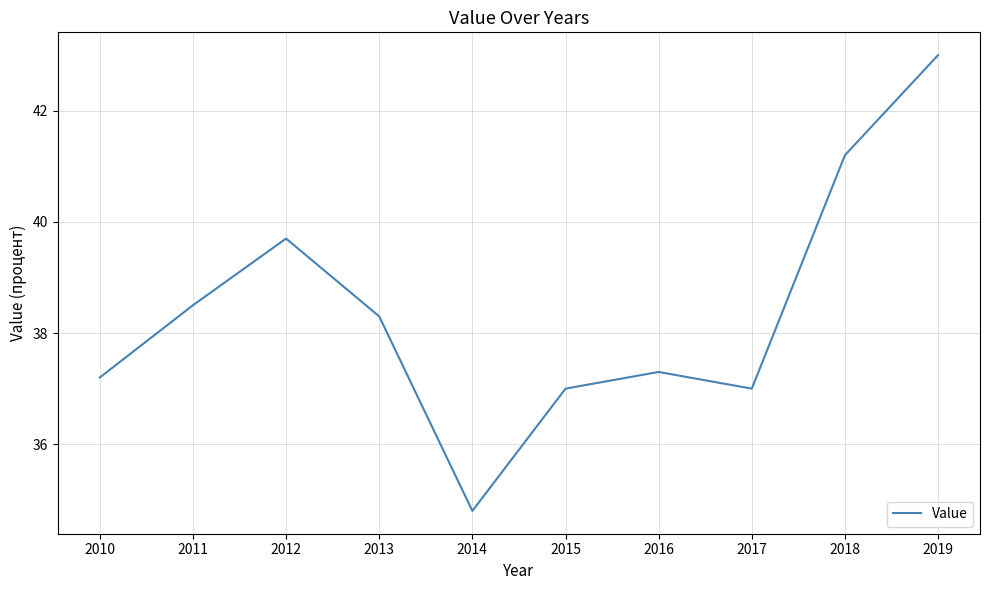

Which has a higher value, 2012 or 2014?

2012